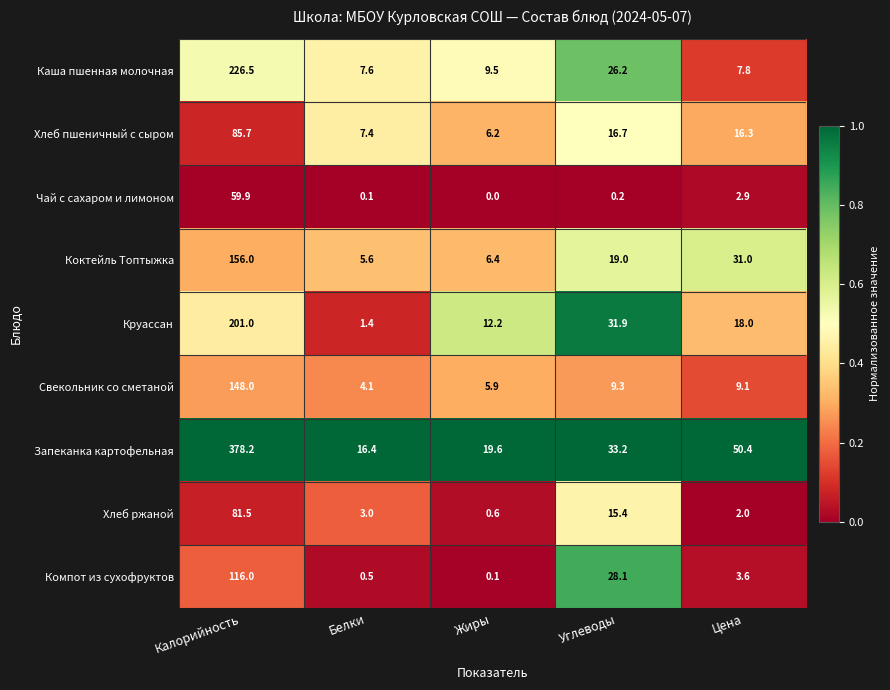

What is the difference between the Компот из сухофруктов values at Белки and Углеводы?

27.6